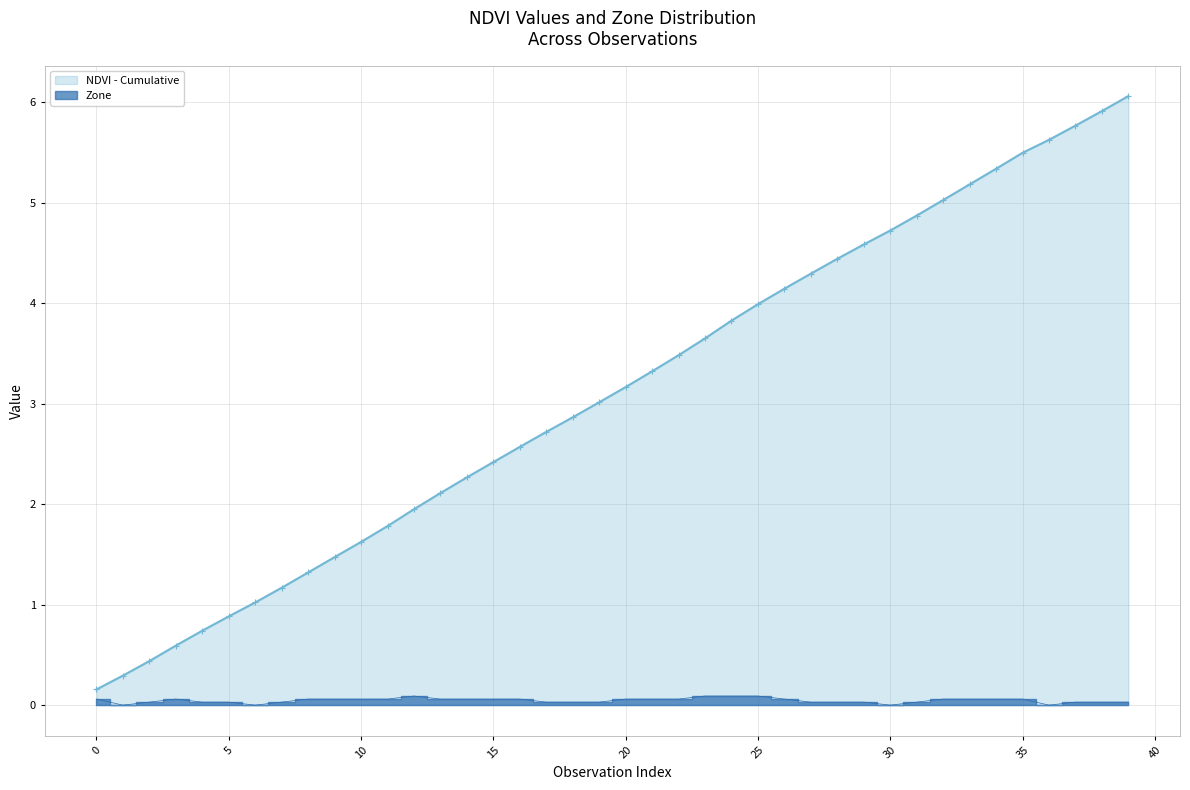

Count the values in the range 0 to 1.

40